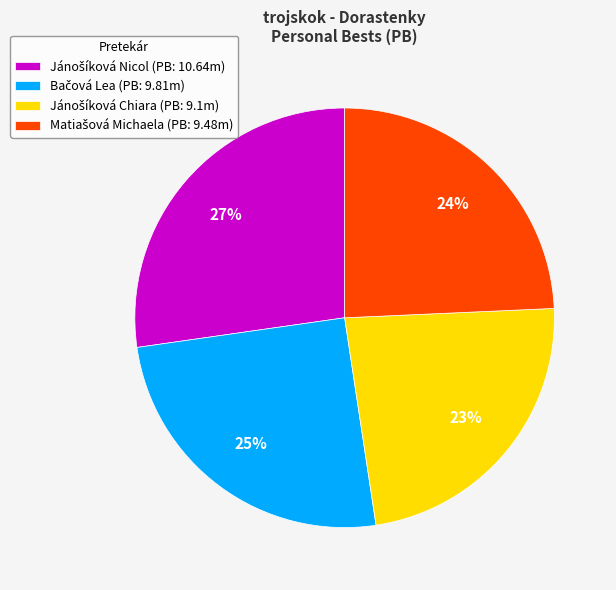

Count the number of slices in the pie.

4